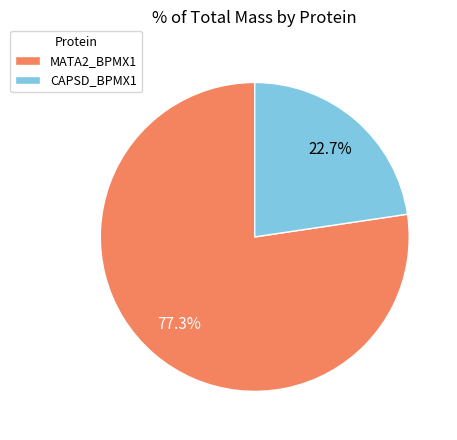

What percentage do MATA2_BPMX1 and CAPSD_BPMX1 together represent?

100.0%